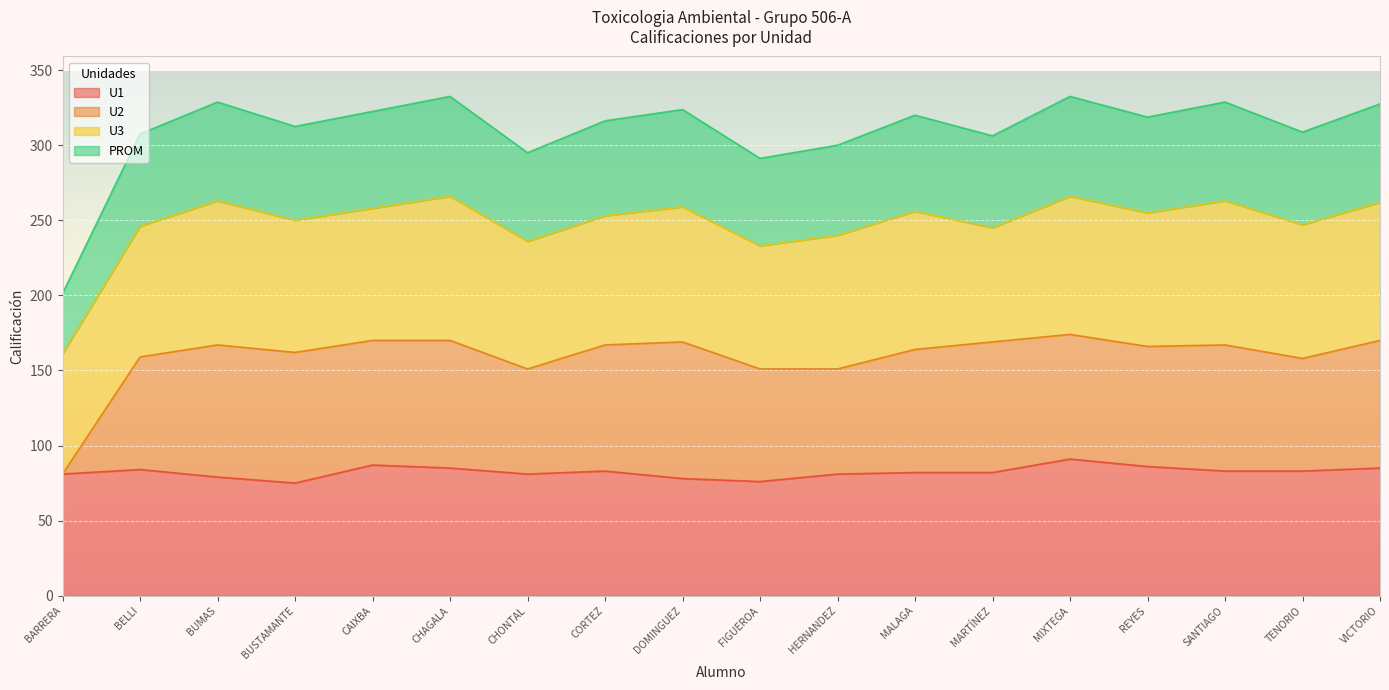

True or false: PROM and U1 cross at least once.

False